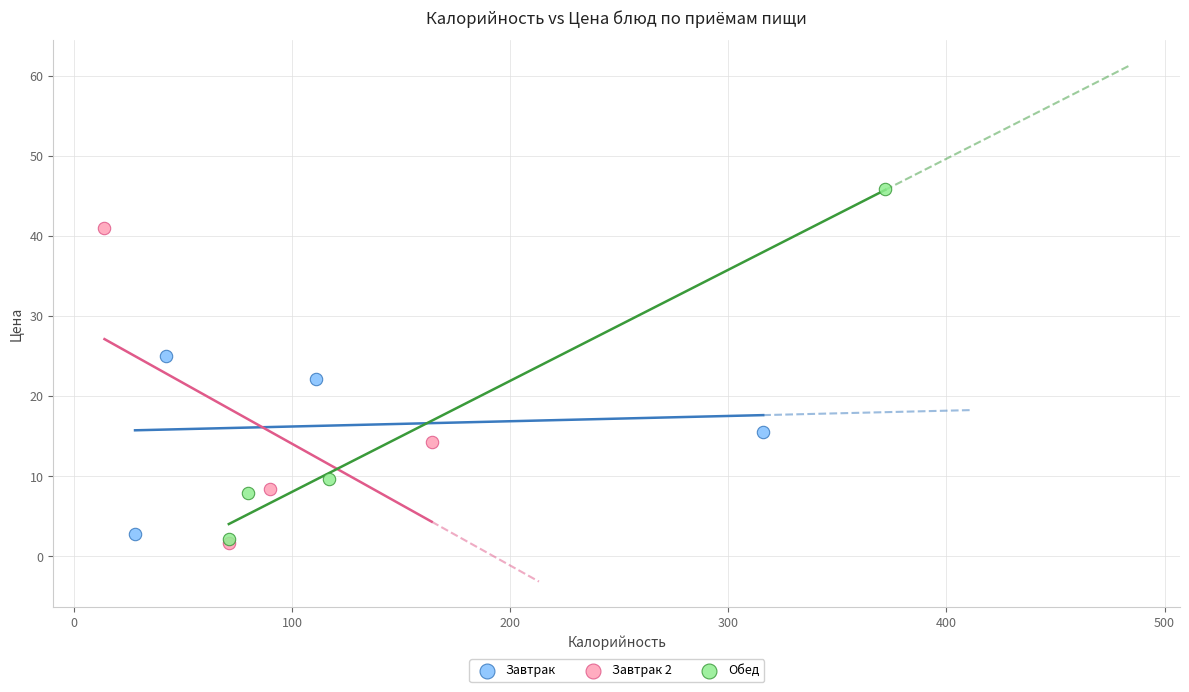

Which series has the largest Y range (max minus min)?

Обед